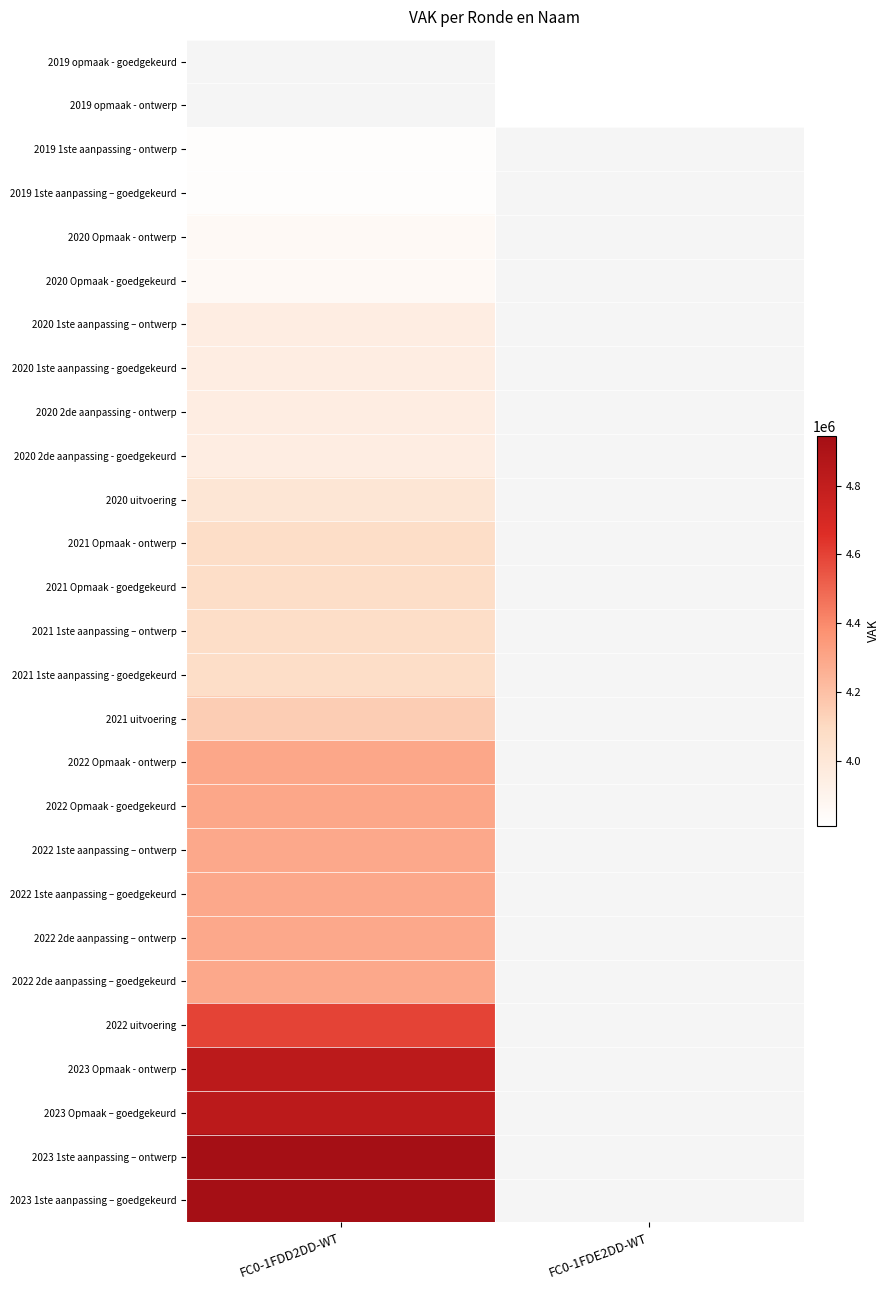

The 2022 2de aanpassing – goedgekeurd series shows 2741095.5 at FC0-1FDD2DD-WT. True or false?

False